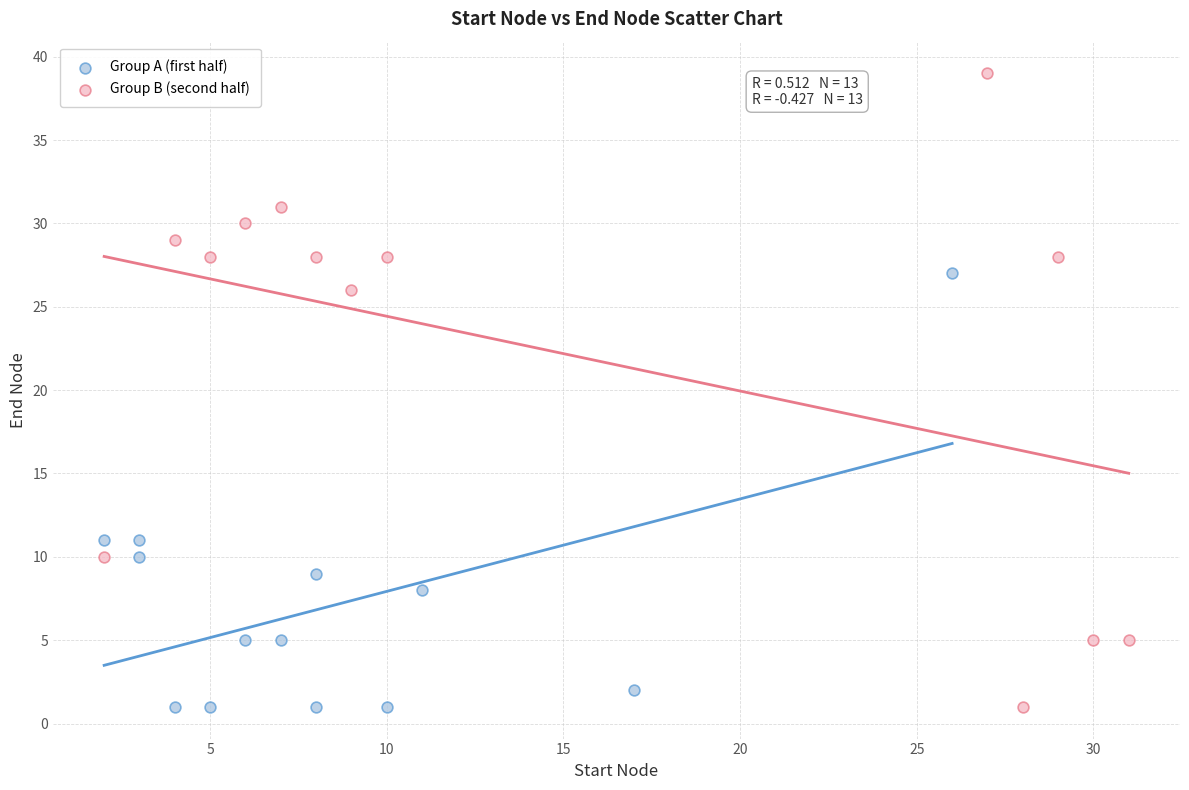

Which series reaches the maximum Y coordinate?

Group B (second half)